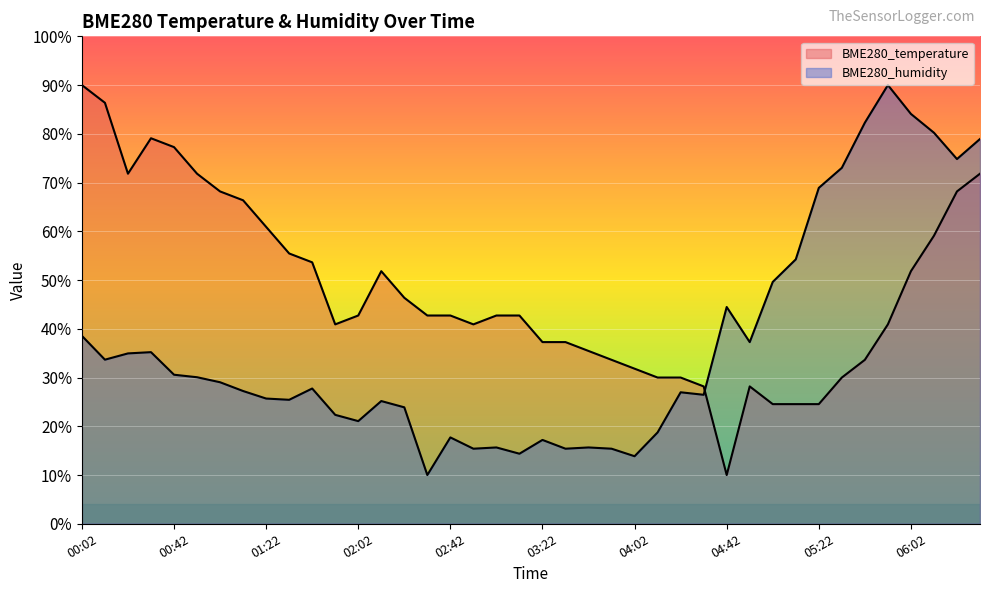

What are all the series names shown in the legend?

BME280_temperature, BME280_humidity